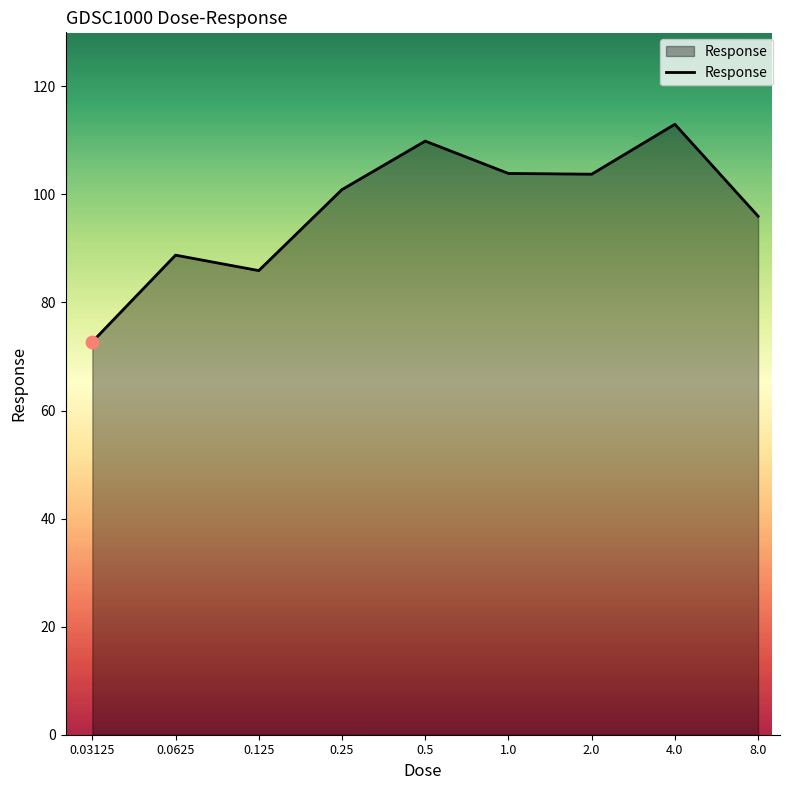

What is the difference between the maximum and minimum values?

40.3